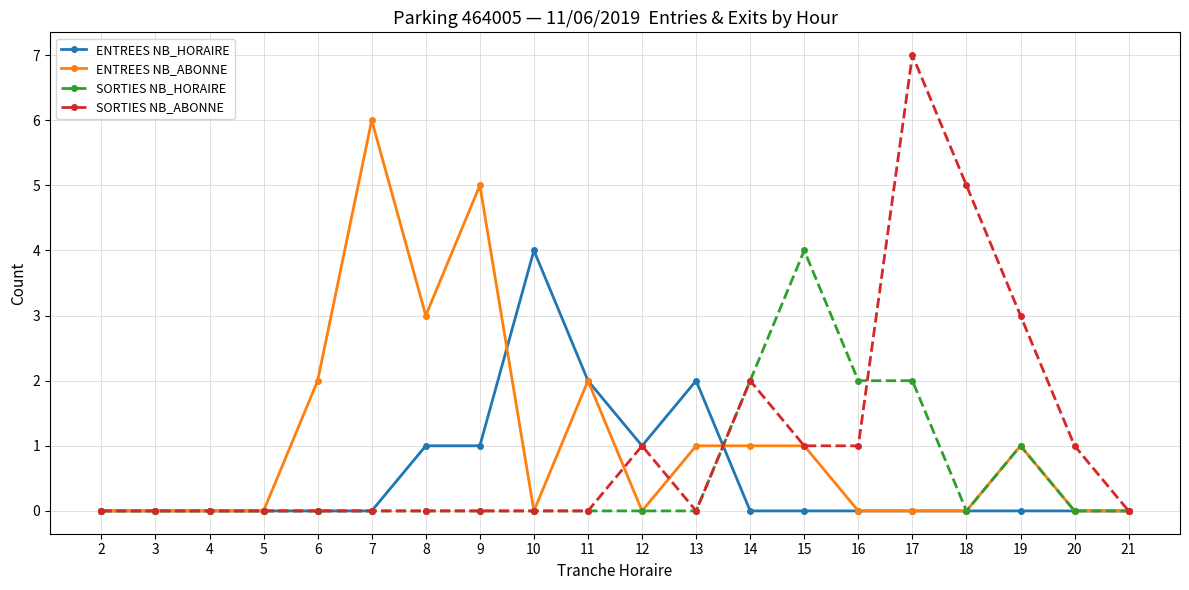

Count the SORTIES NB_HORAIRE values in the range 0 to 1.

16